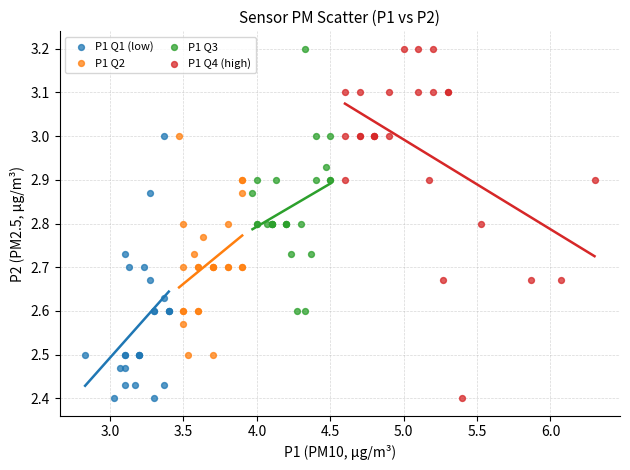

What are all the series names shown in the legend?

P1 Q1 (low), P1 Q2, P1 Q3, P1 Q4 (high)